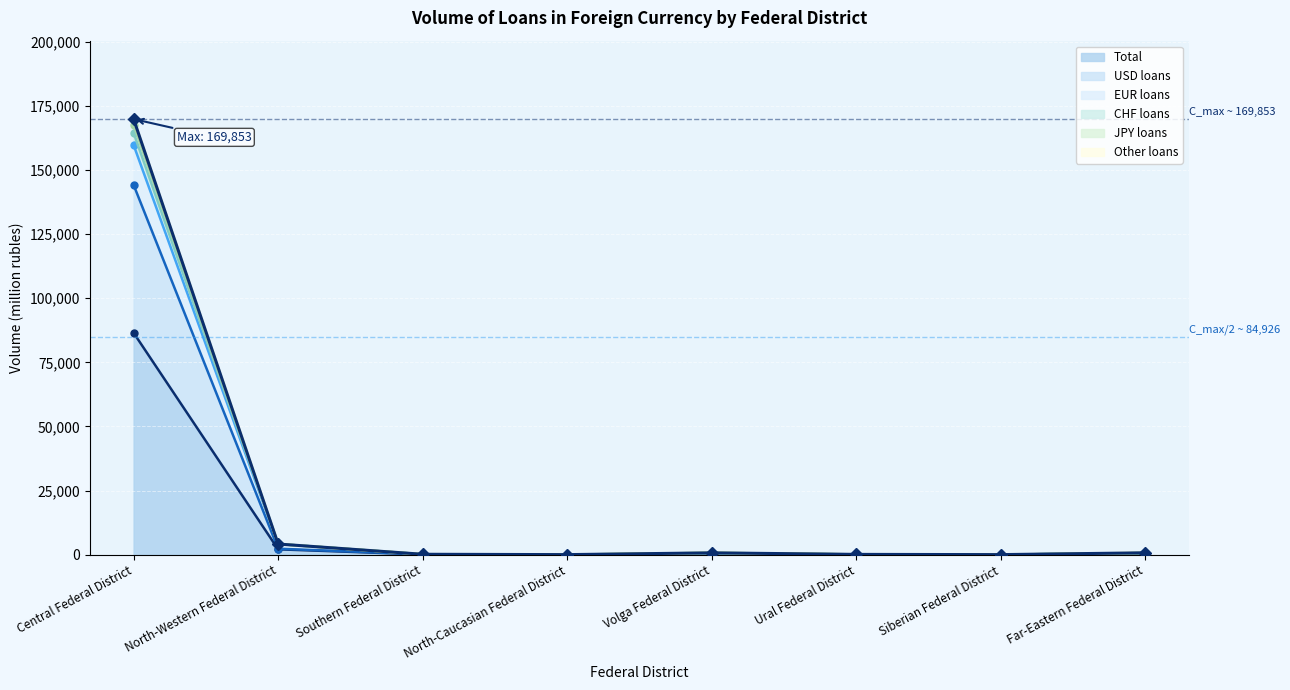

What is the sum of all USD loans values?

147779